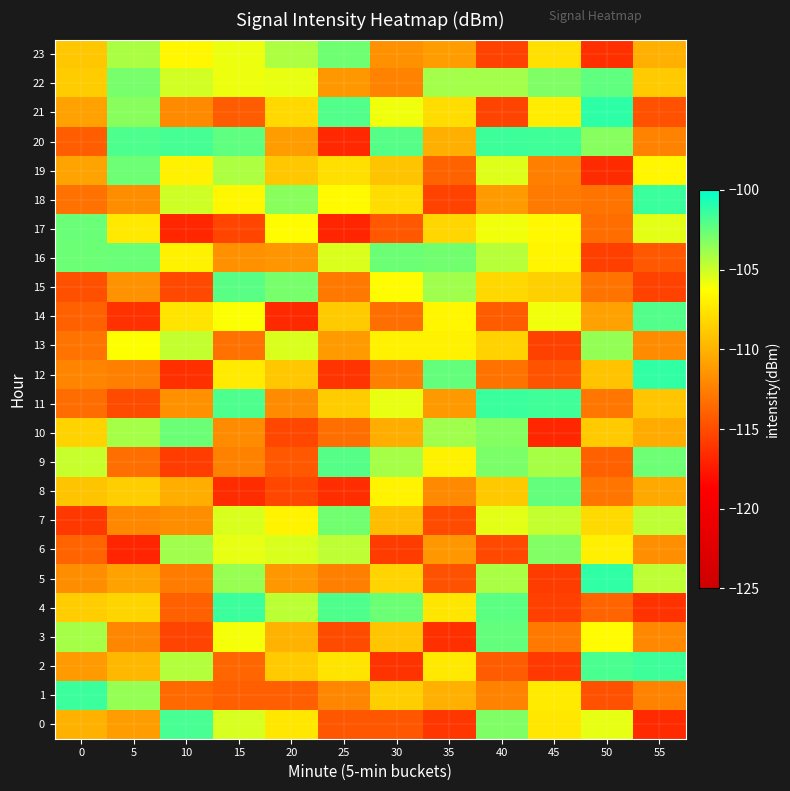

What is the spread (max minus min) of values at 50?

15.5